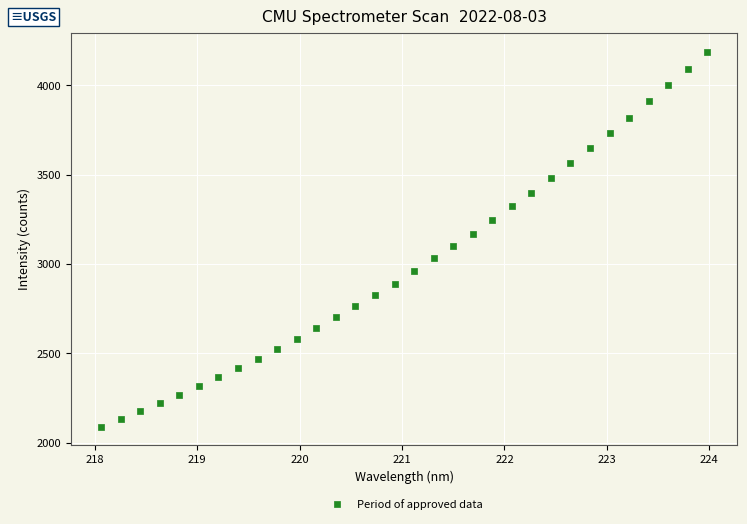

What is the range of Y values (max minus min)?

2100.0